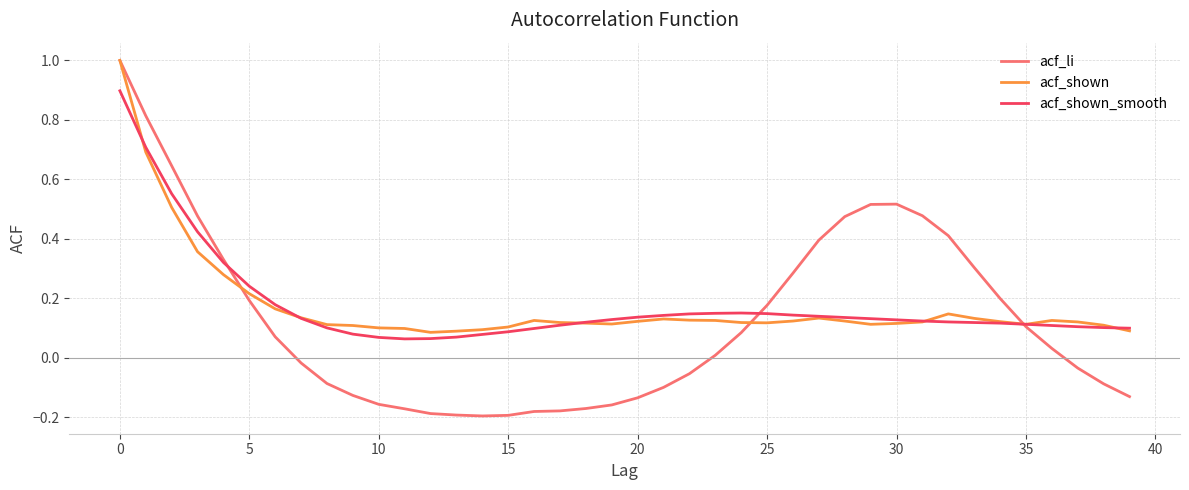

Does the chart have visible grid lines?

Yes